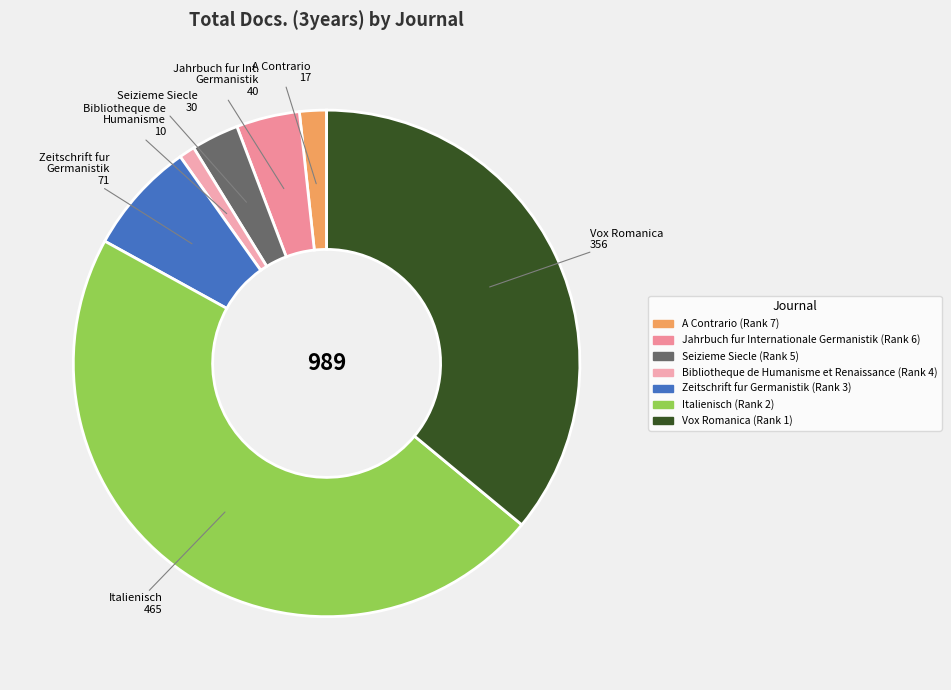

To the nearest percent, what percentage of the pie is A Contrario (Rank 7)?

2%